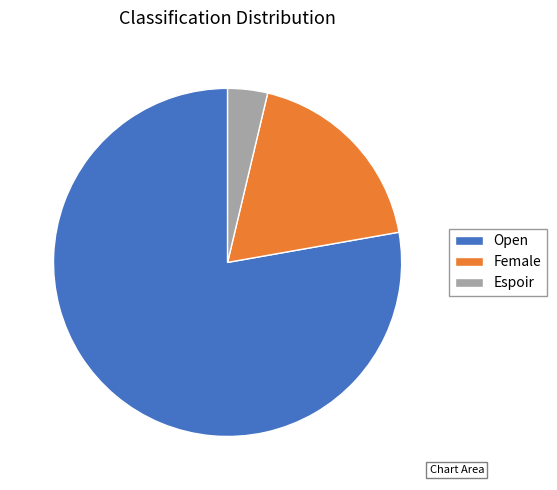

Which slice represents more than half of the pie?

Open